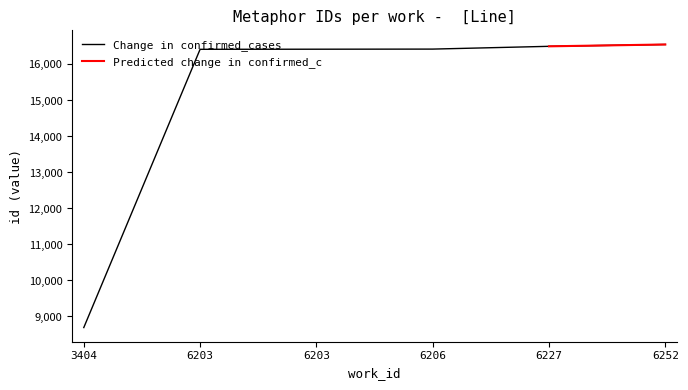

Reading right to left, list all the values displayed in this chart.

6252=16555	6227=16504	6206=16427	6203=16424	6203=16421	3404=8692